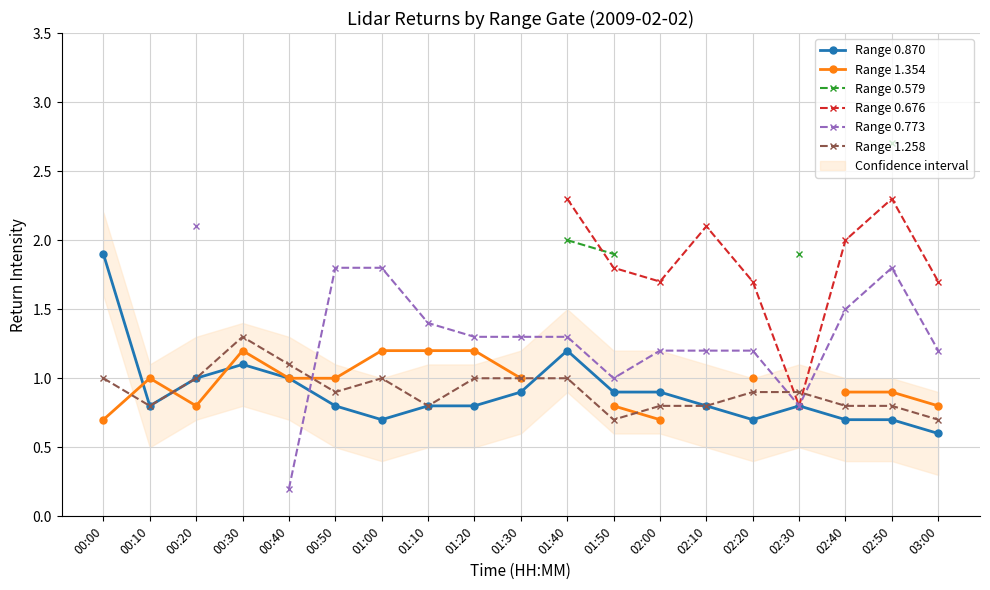

True or false: Range 1.258 has a value of 0.8 at 02:00.

True